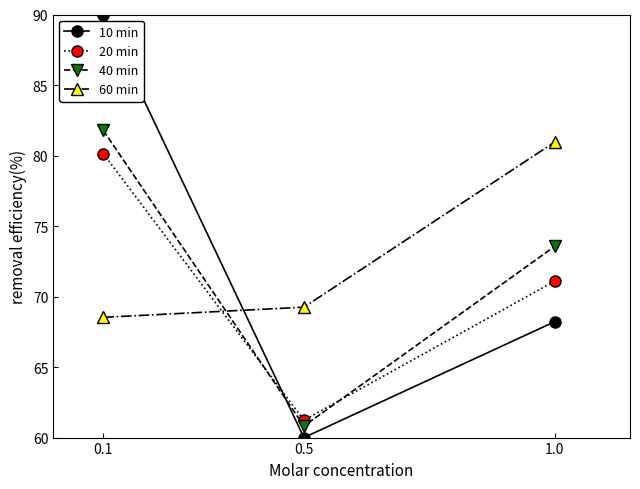

How many data points does each series have?

3